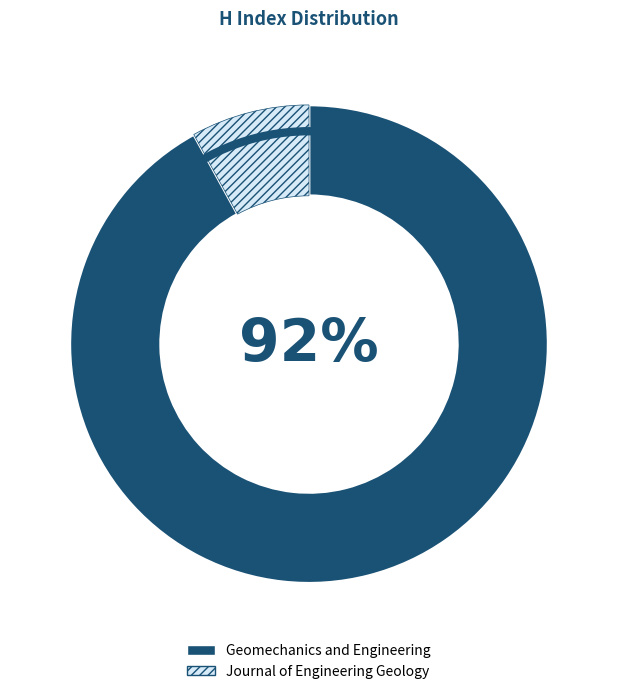

Is it true that Journal of Engineering Geology is 8% of the pie?

True